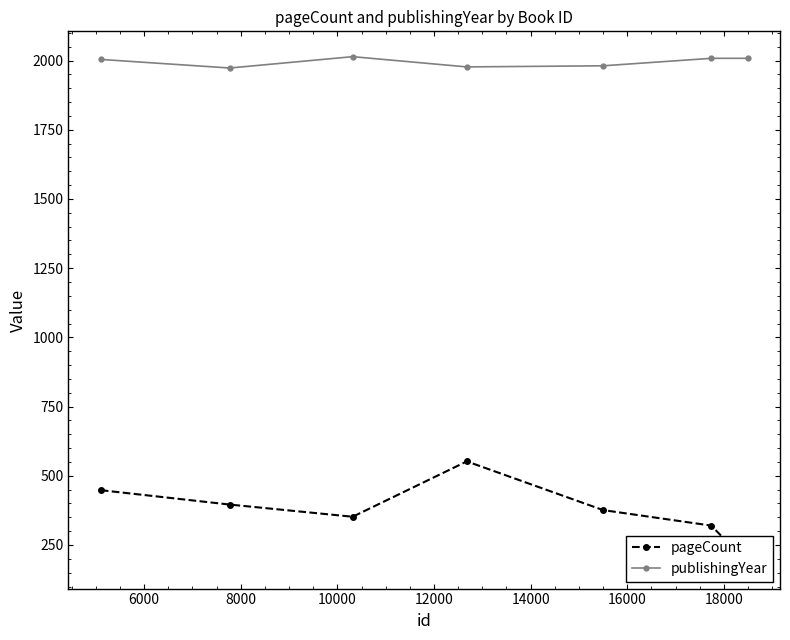

What is the highest value of the publishingYear series?

2014